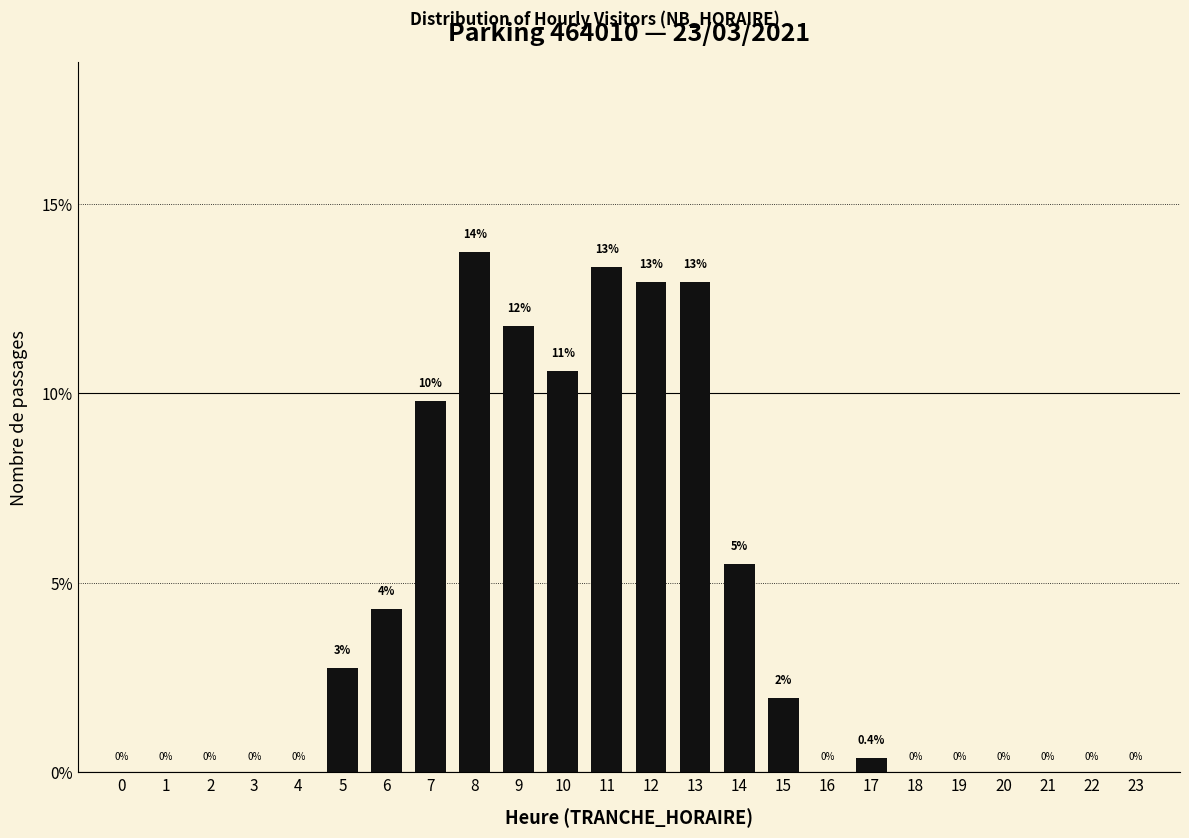

Which label corresponds to the largest value in the chart?

8